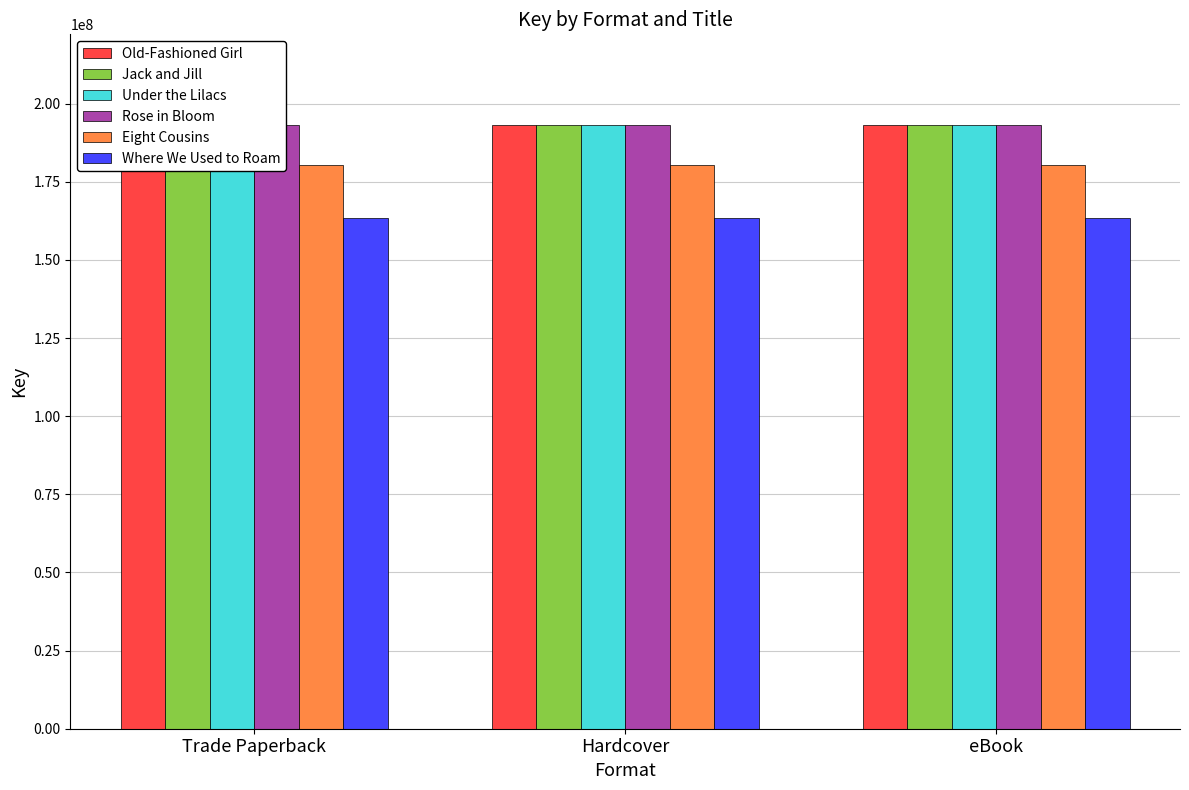

Which series has the widest spread of values?

Old-Fashioned Girl